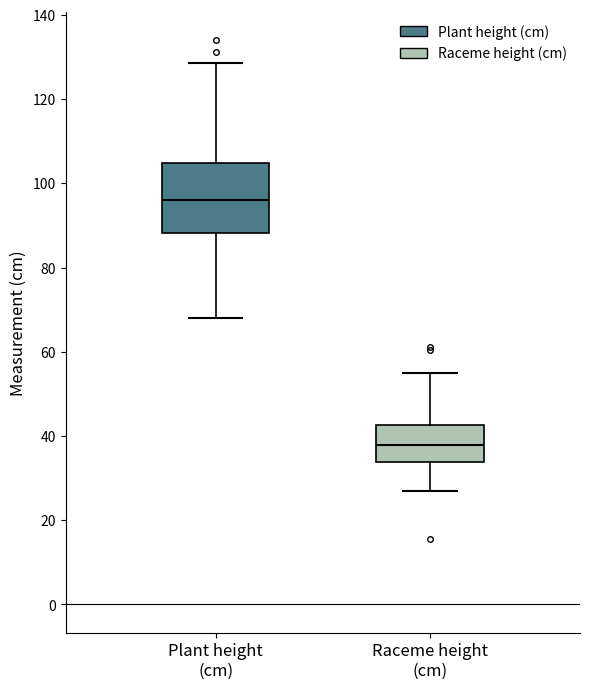

Reading left to right, read every box against the y-axis: the position of its median line, the range the box covers, and the ends of its whiskers. The values are not printed on the chart, so give them approximately, as read against the axis.

Plant height (cm): median 96, box 88 to 104, whiskers 68 to 128
Raceme height (cm): median 38, box 34 to 42, whiskers 26 to 56